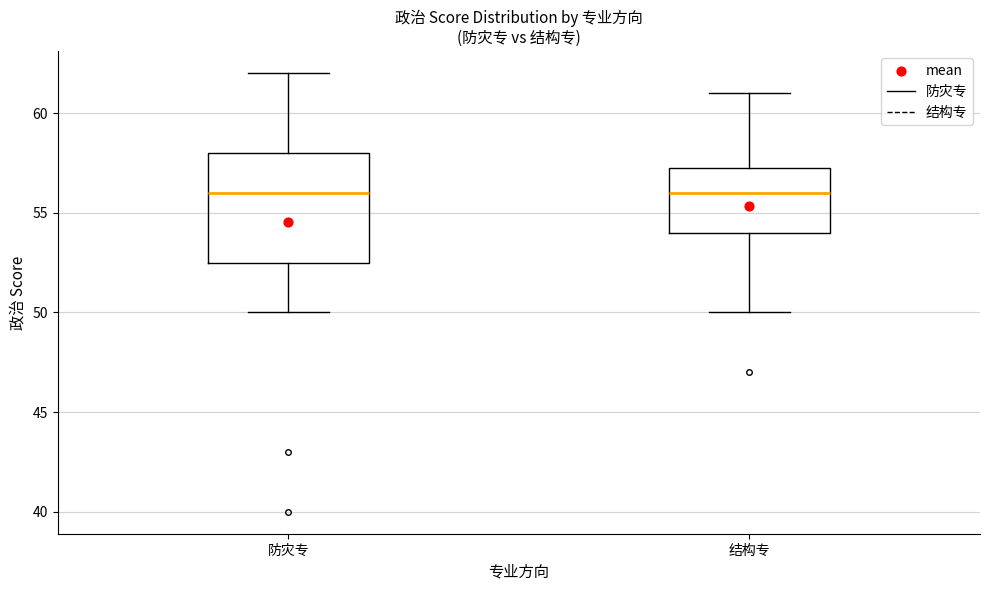

Where does the upper whisker of the box for 防灾专 end on the y-axis? The values are not printed on the chart, so give them approximately, as read against the axis.

62.0